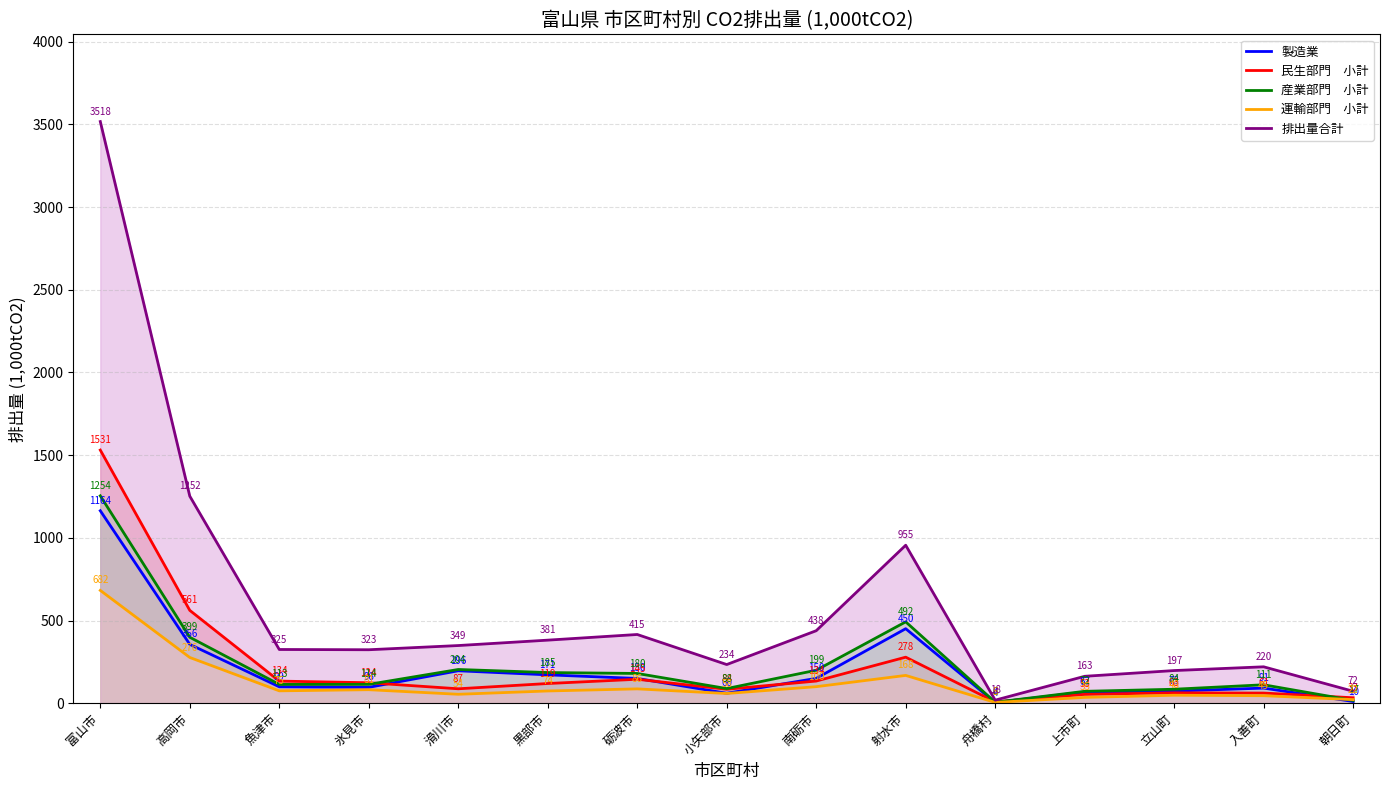

Which series has the largest total across all categories?

排出量合計